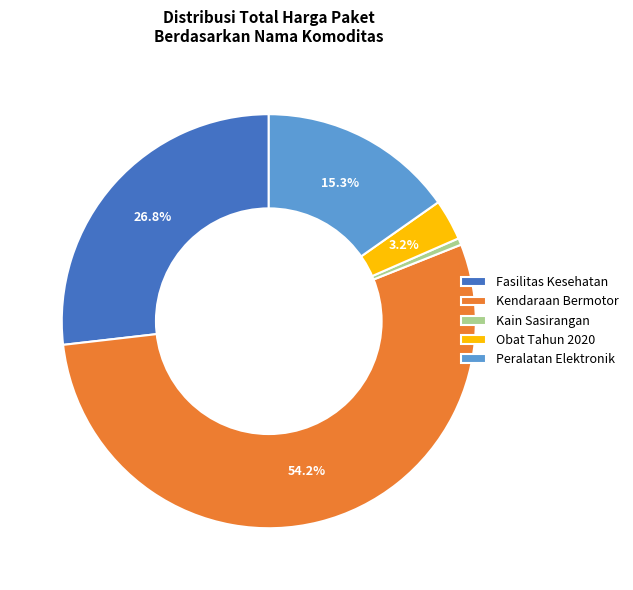

Which category has the biggest portion of the pie?

Kendaraan Bermotor